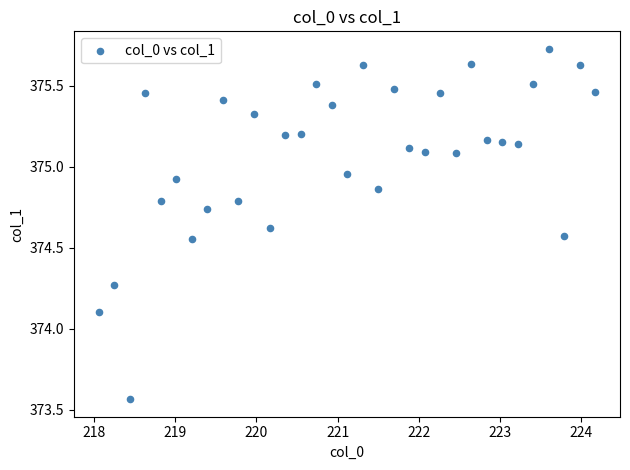

What is the range of Y values (max minus min)?

2.2